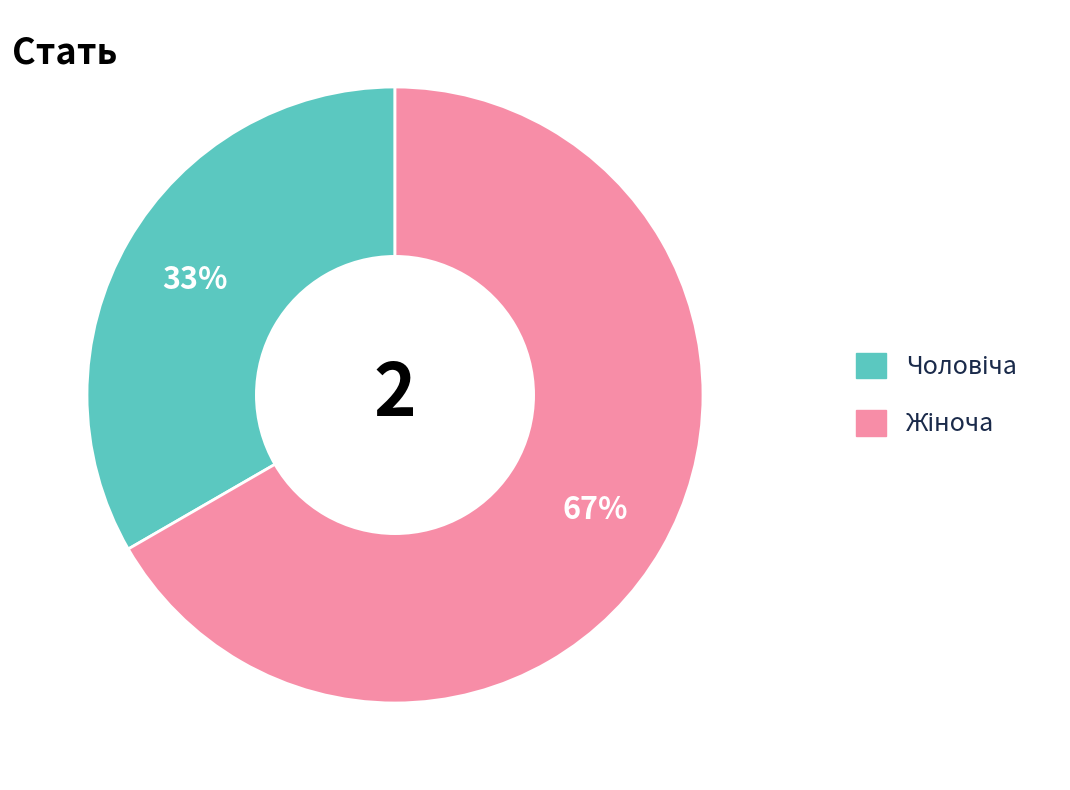

Rank the categories by value from highest to lowest.

Жіноча, Чоловіча